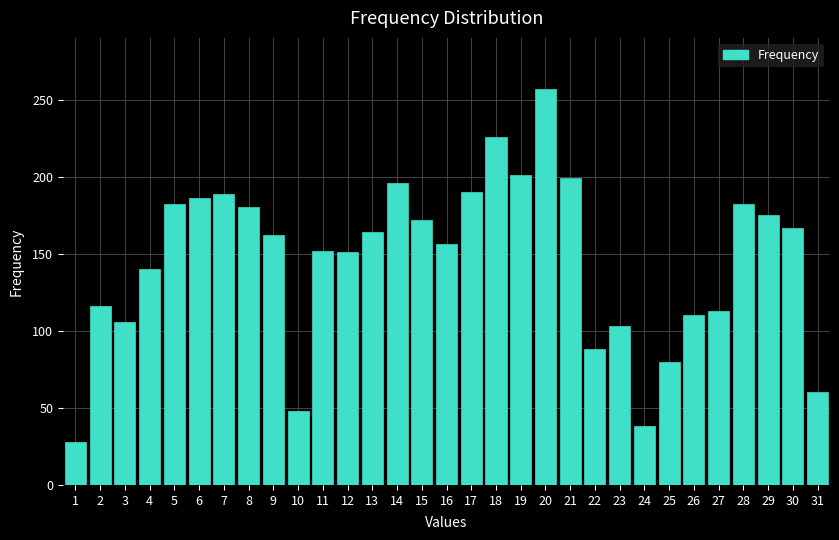

What is the average value?

146